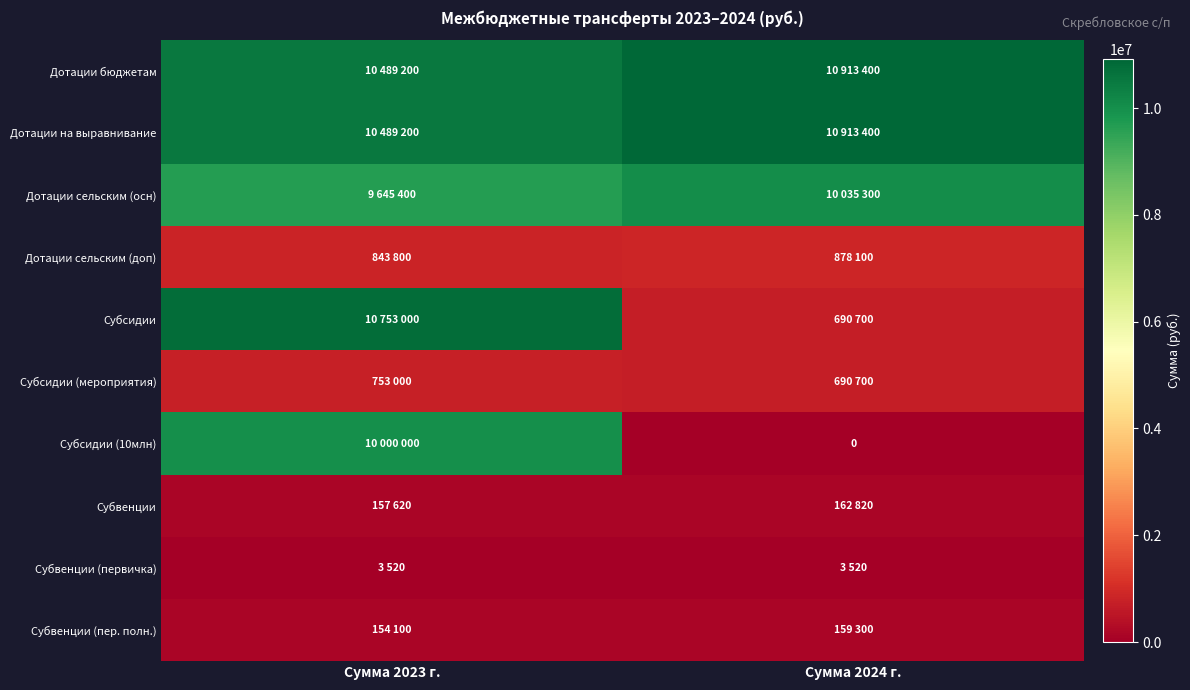

What is the approximate value of Субвенции at Сумма 2023 г., to the nearest 100?

157600